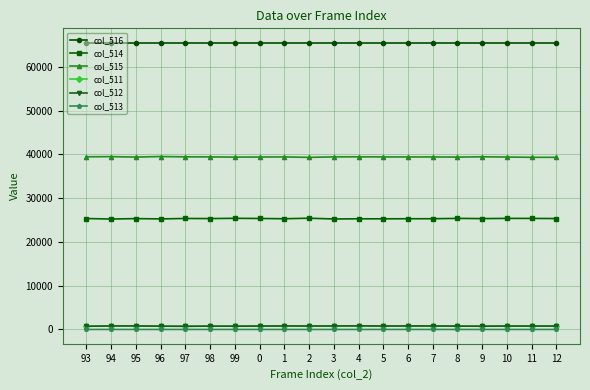

Is it true that col_511 equals 781 at 7?

True